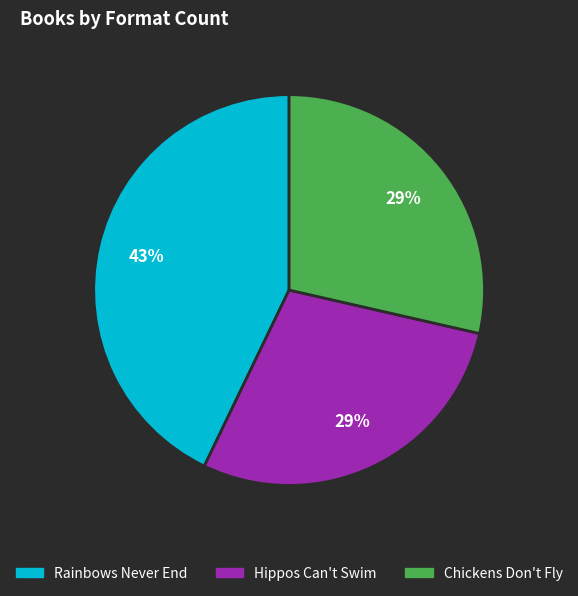

Does Hippos Can't Swim account for over 50% of the chart?

No